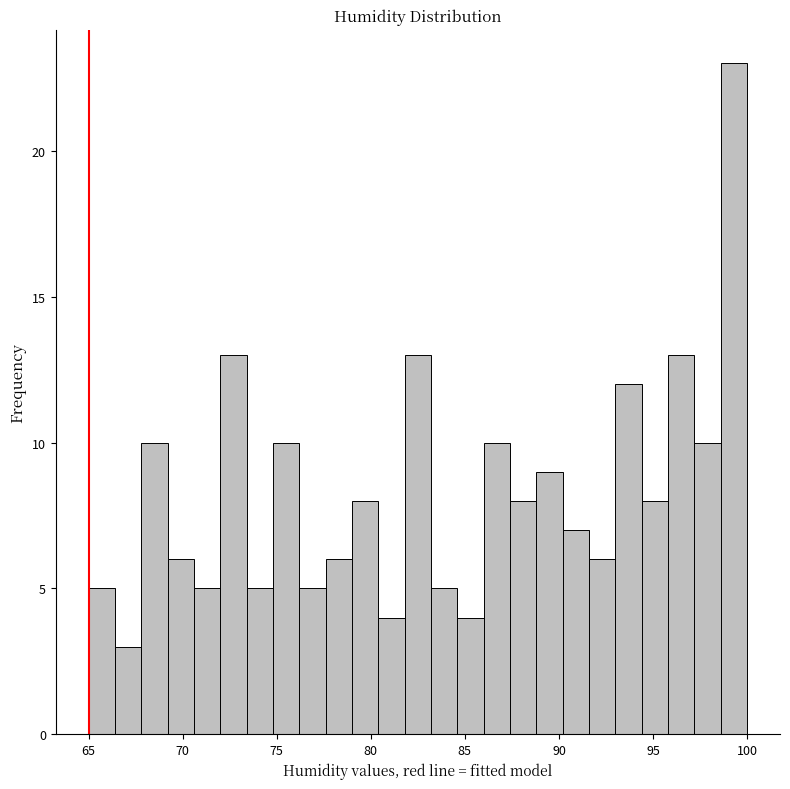

Read against the x-axis, roughly where is the centre of the tallest bar?

99.5